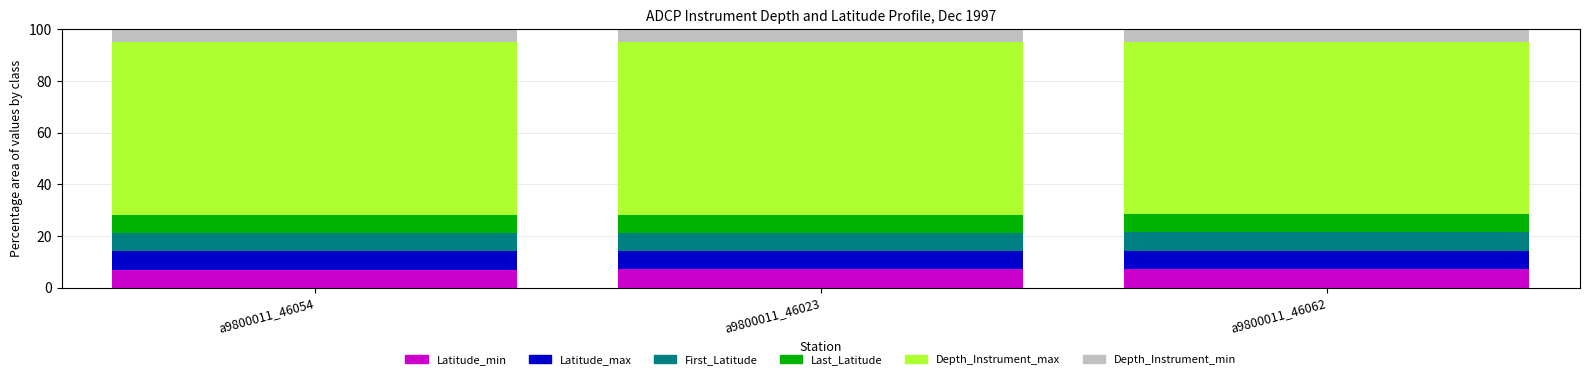

What is the highest value of the Latitude_min series?

7.1